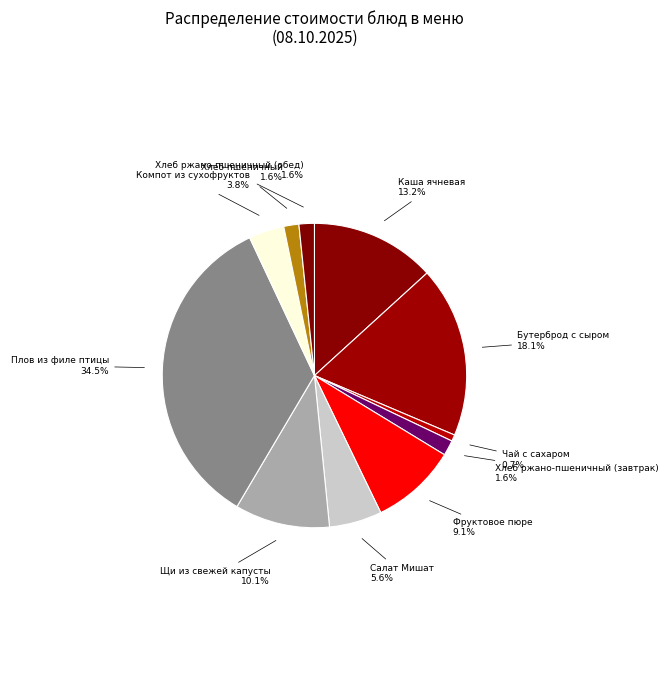

How many segments does this pie chart have?

11